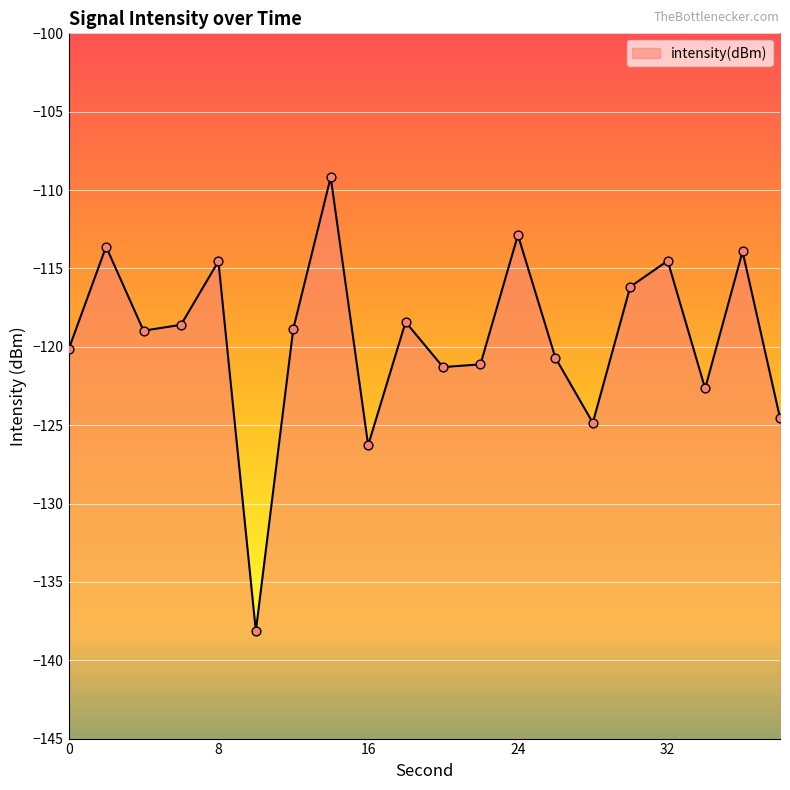

What is the change in value from 6 to 38?

-5.9